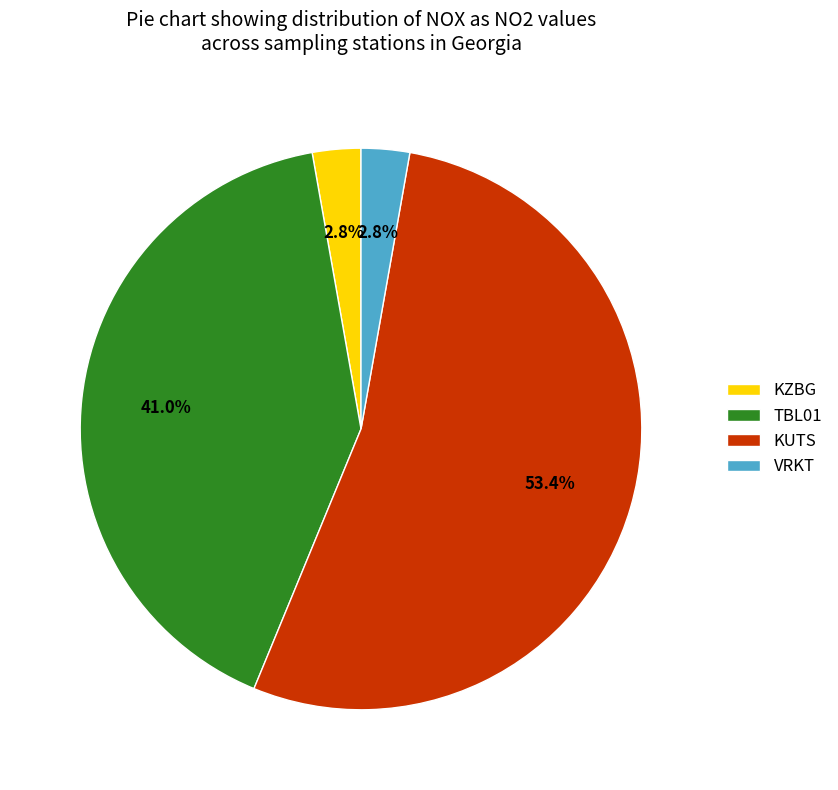

Combined, do TBL01 and KZBG account for over 50%?

No